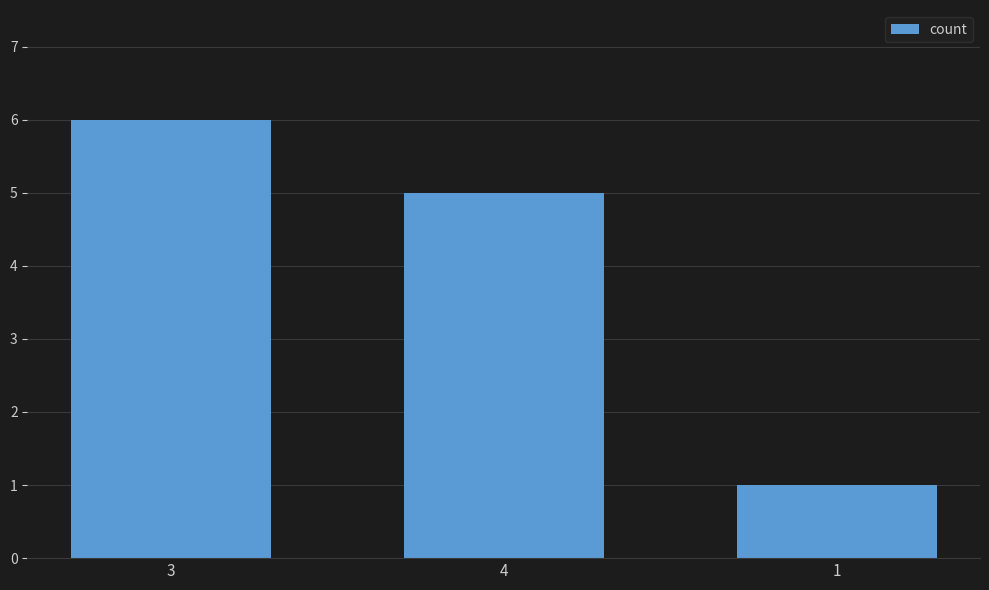

Which has a higher value, 3 or 1?

3